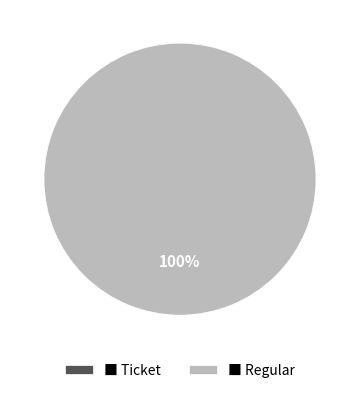

Which slice is the smallest?

Ticket